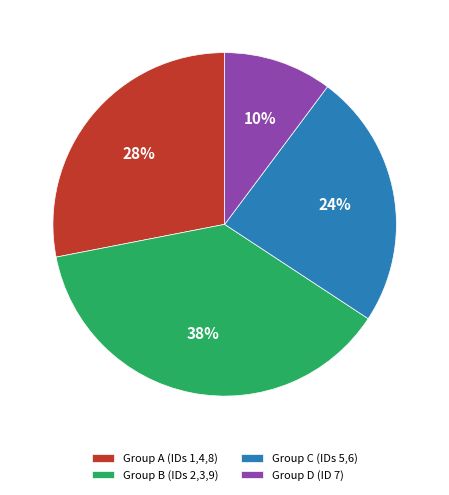

How many segments does this pie chart have?

4